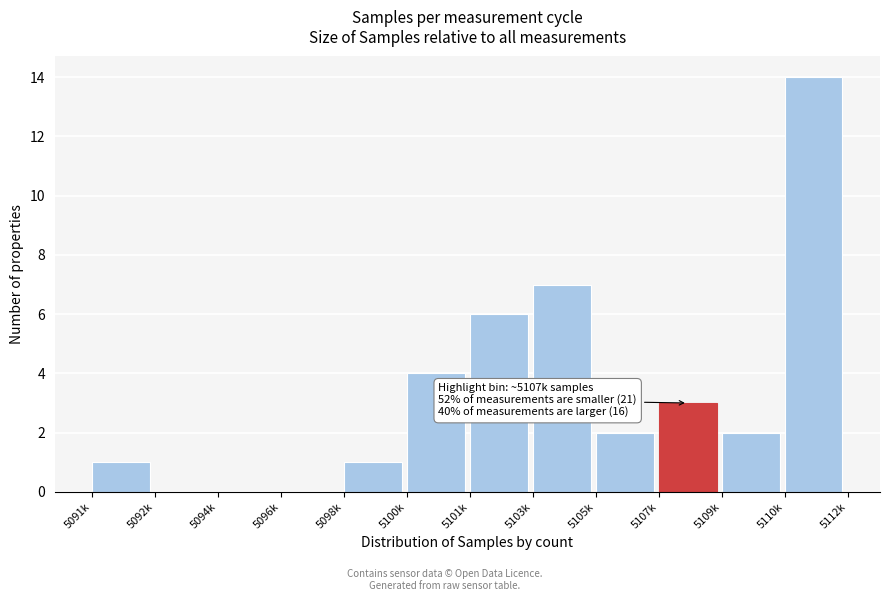

Reading left to right, transcribe all the data shown in this chart.

5091k=1	5092k=0	5094k=0	5096k=0	5098k=1	5100k=4	5101k=6	5103k=7	5105k=2	5107k=3	5109k=2	5110k=14